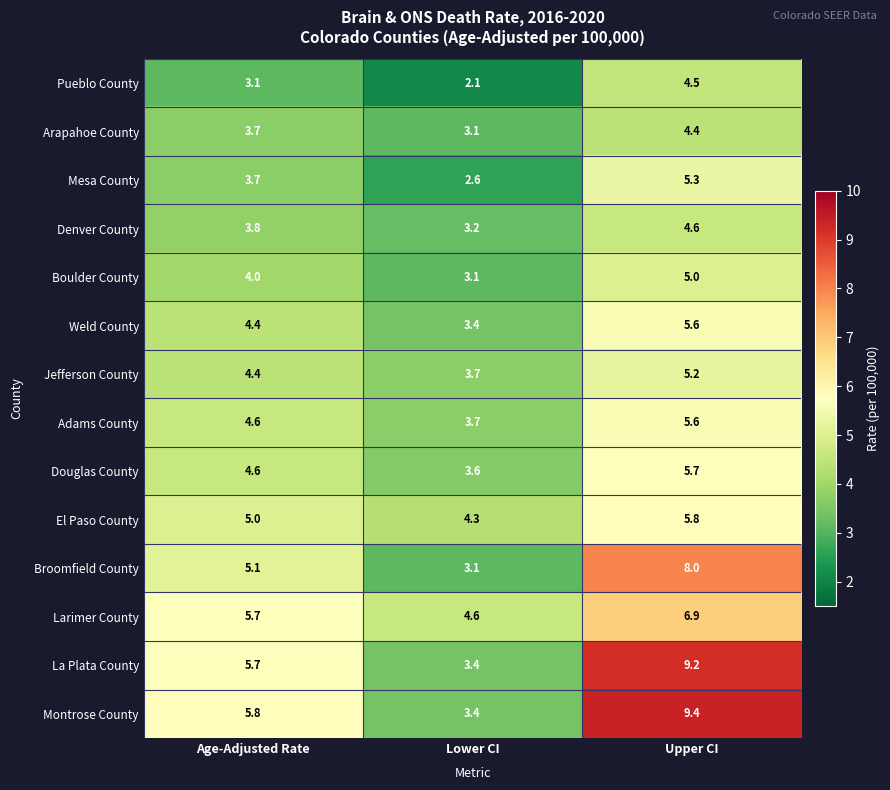

True or false: Weld County has a value of 1.4 at Lower CI.

False